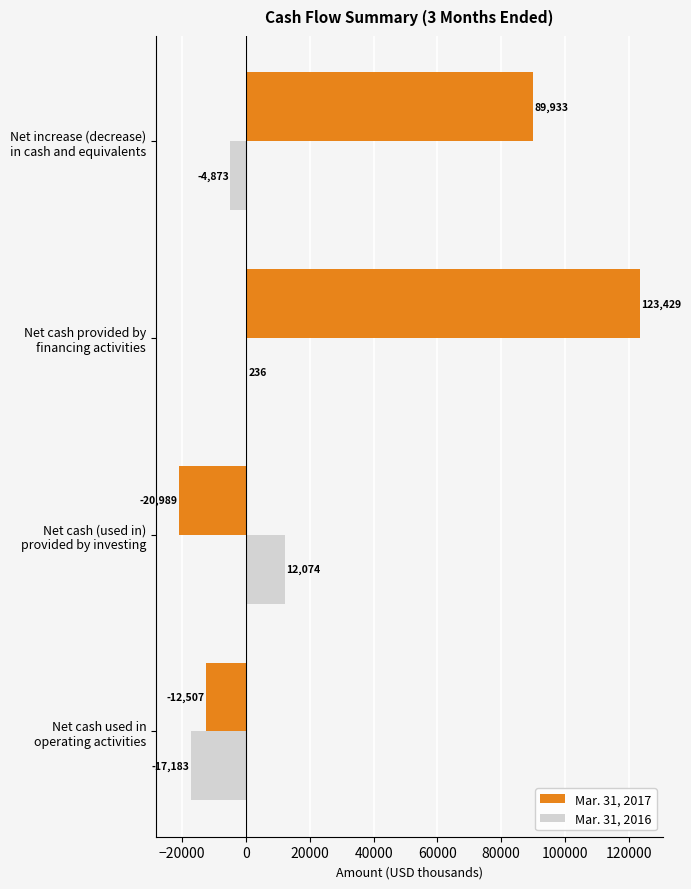

What is the maximum value for Mar. 31, 2017?

123429